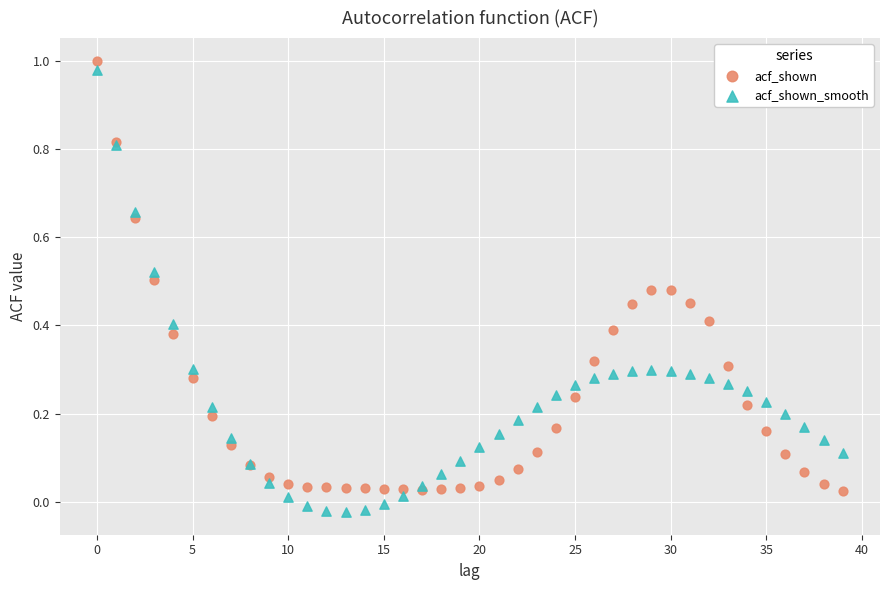

Which series reaches the minimum Y coordinate?

acf_shown_smooth